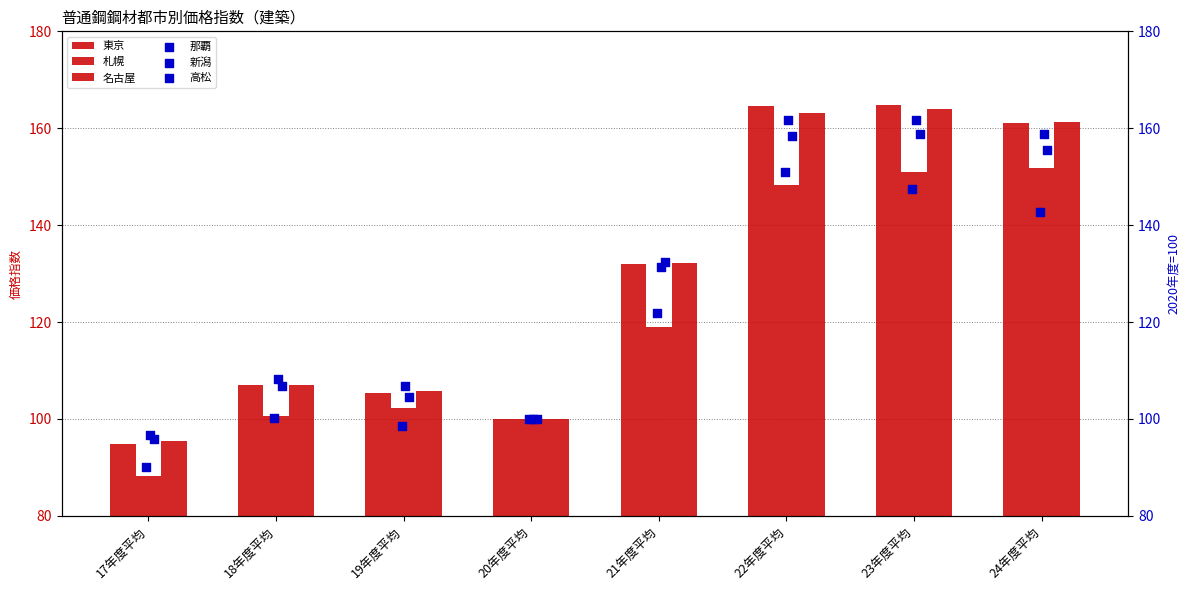

Which series reaches the maximum Y coordinate?

東京